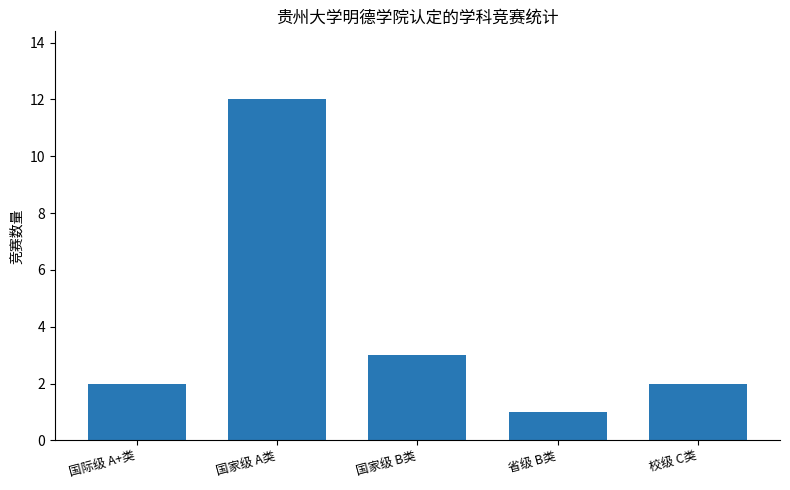

Count the number of data series in this chart.

1